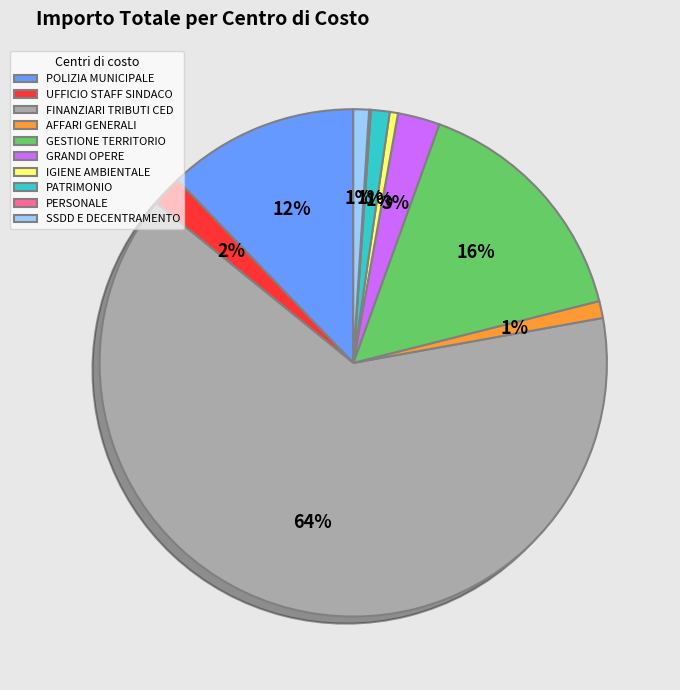

To the nearest percent, what portion does SSDD E DECENTRAMENTO represent?

1%